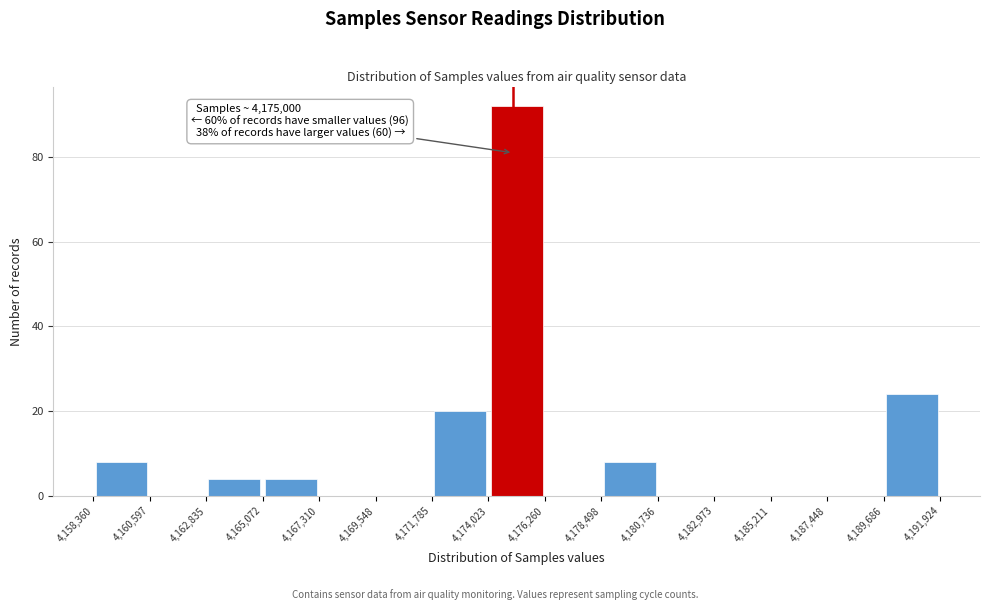

Which range on the x-axis has the tallest bar?

4,174,023 to 4,176,260